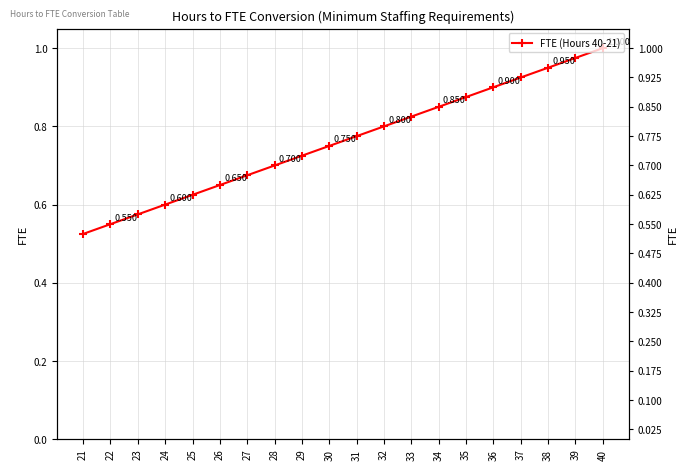

What is the sum of the values at 31 and 24?

1.4